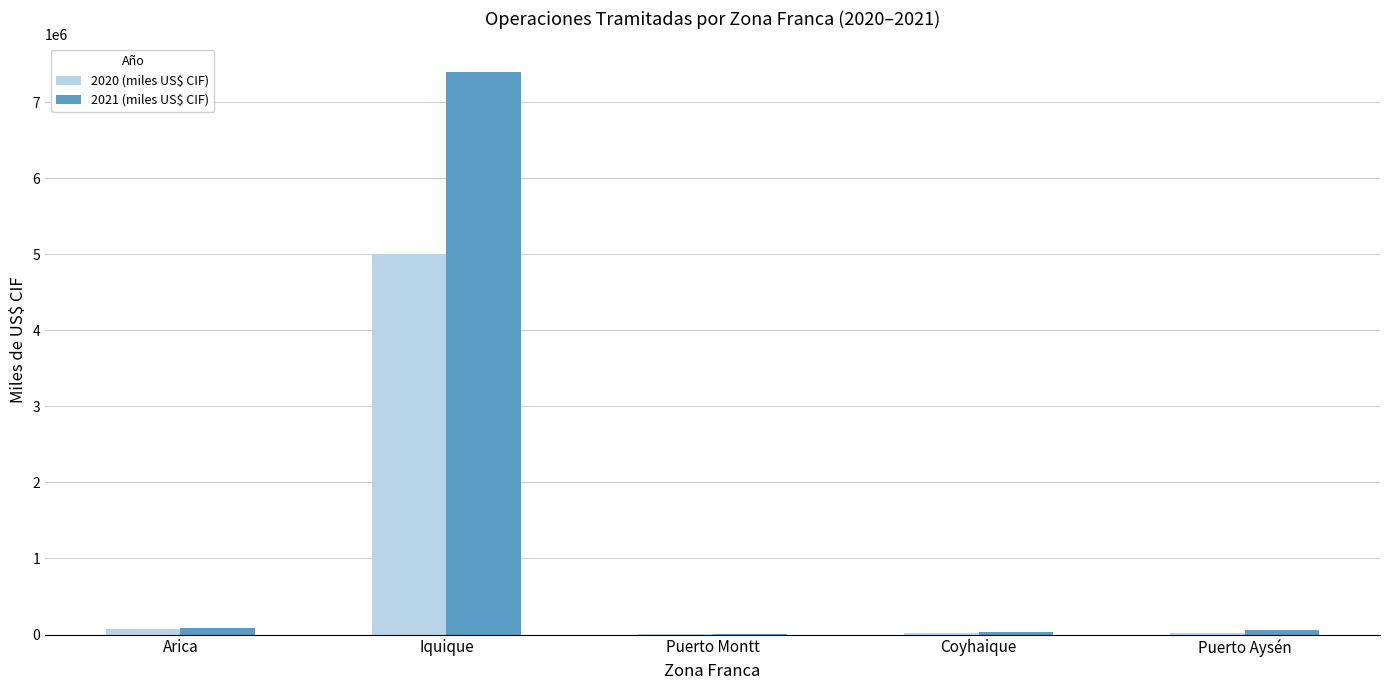

Which series has the widest spread of values?

2021 (miles US$ CIF)